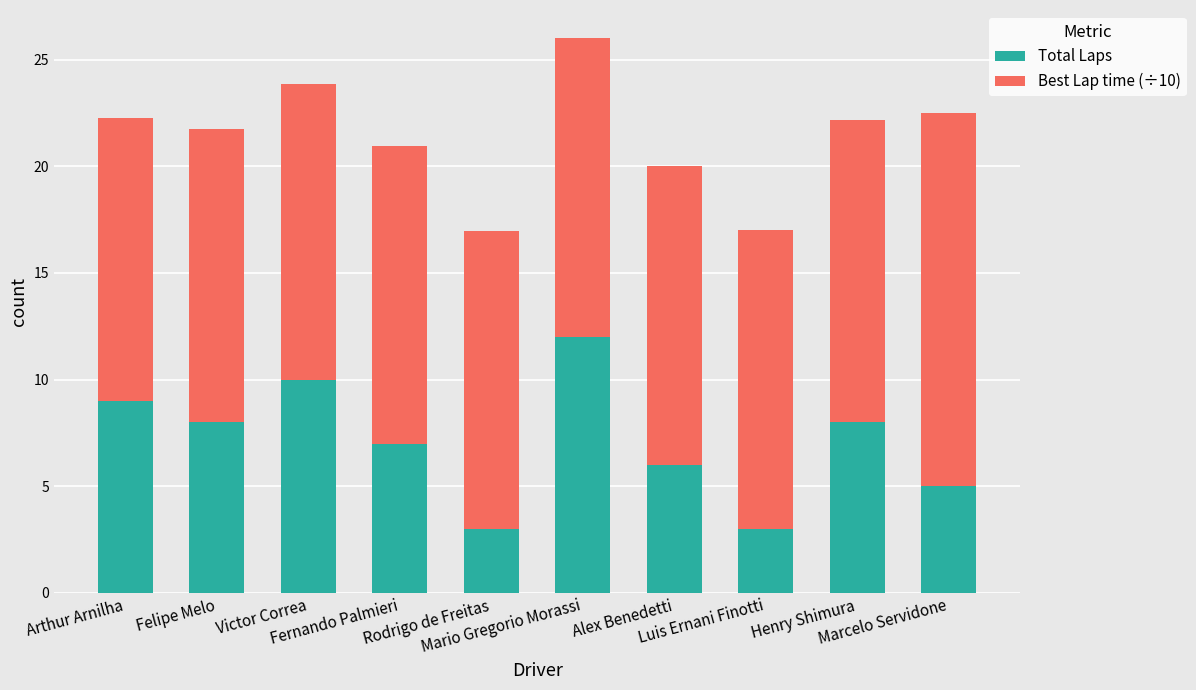

What is the minimum value for Total Laps?

3.0